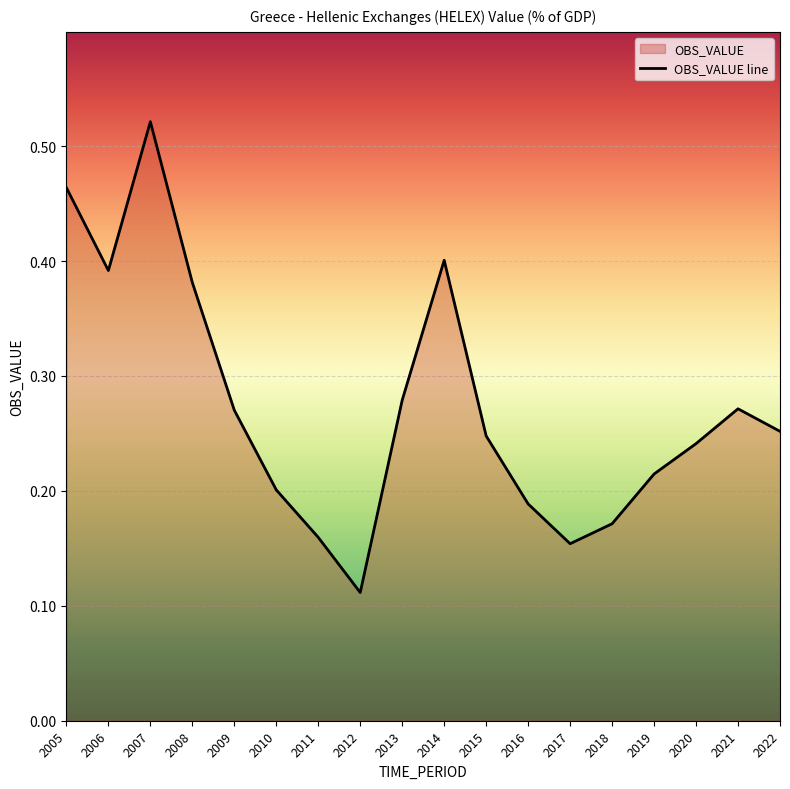

Between 2006 and 2012, which is larger?

2006